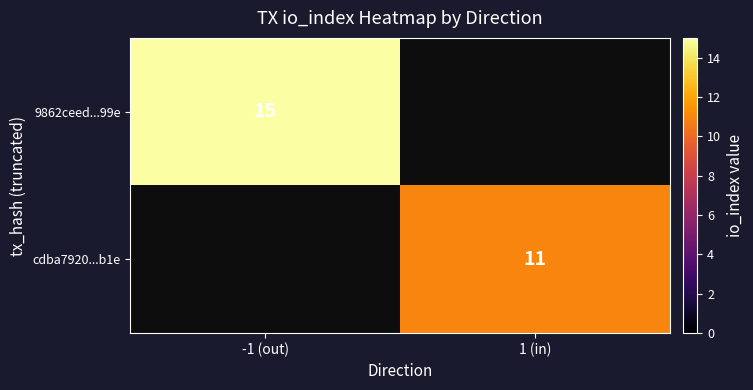

What is the greatest value displayed?

15.0